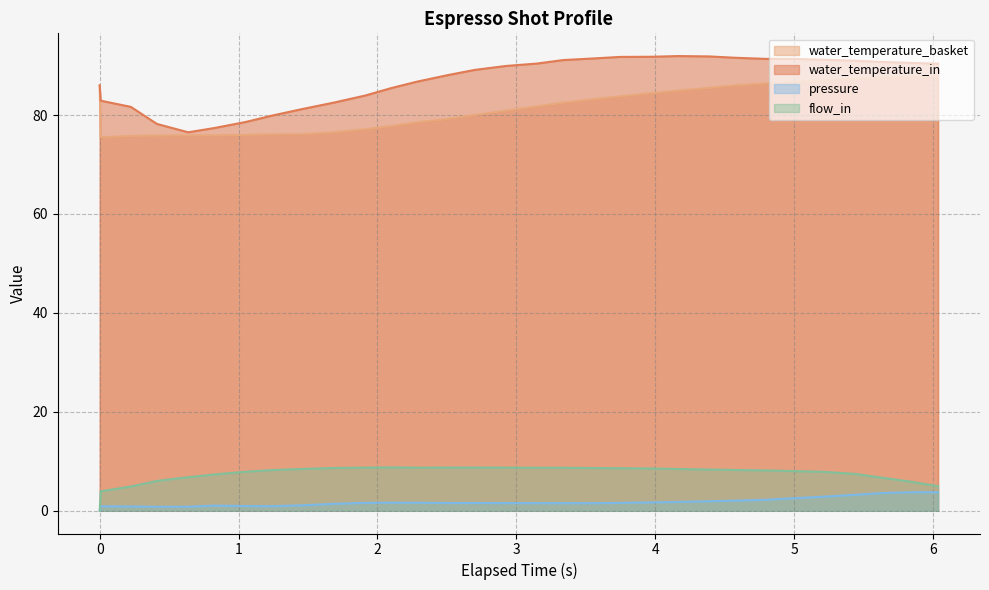

At which category does the chart reach its peak across all series?

4.162